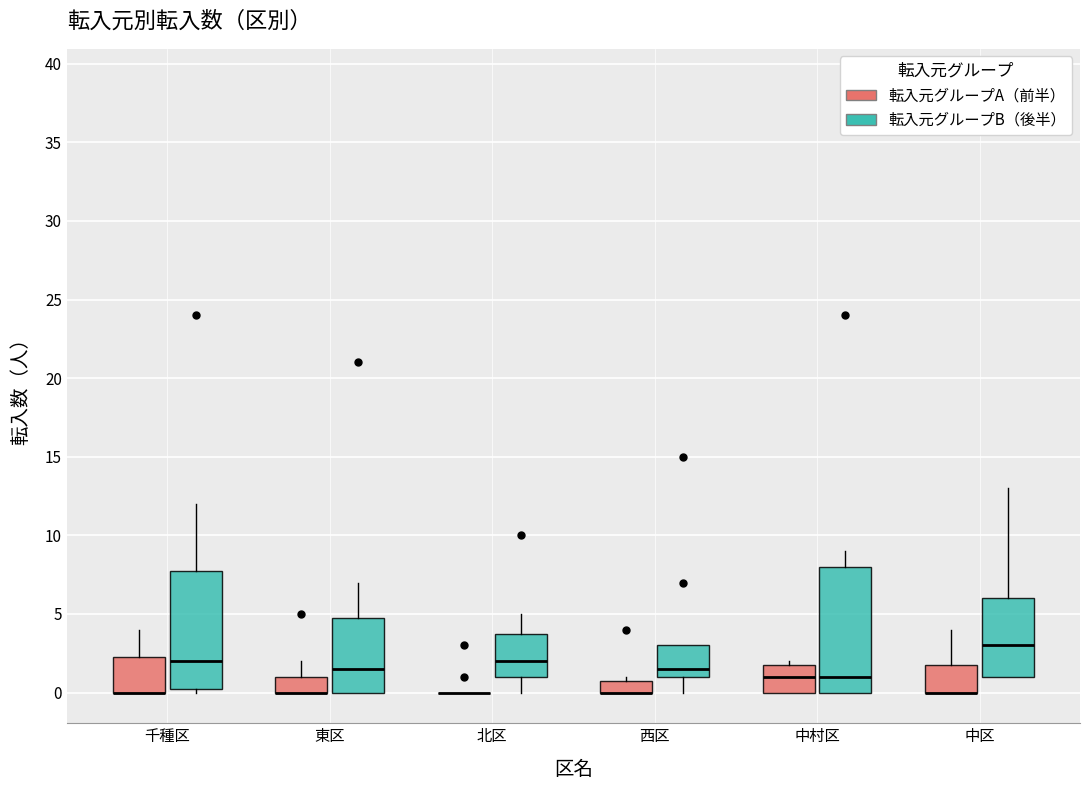

Where is the upper edge of the box for 東区 (転入元グループA（前半）) on the y-axis? The values are not printed on the chart, so give them approximately, as read against the axis.

1.0